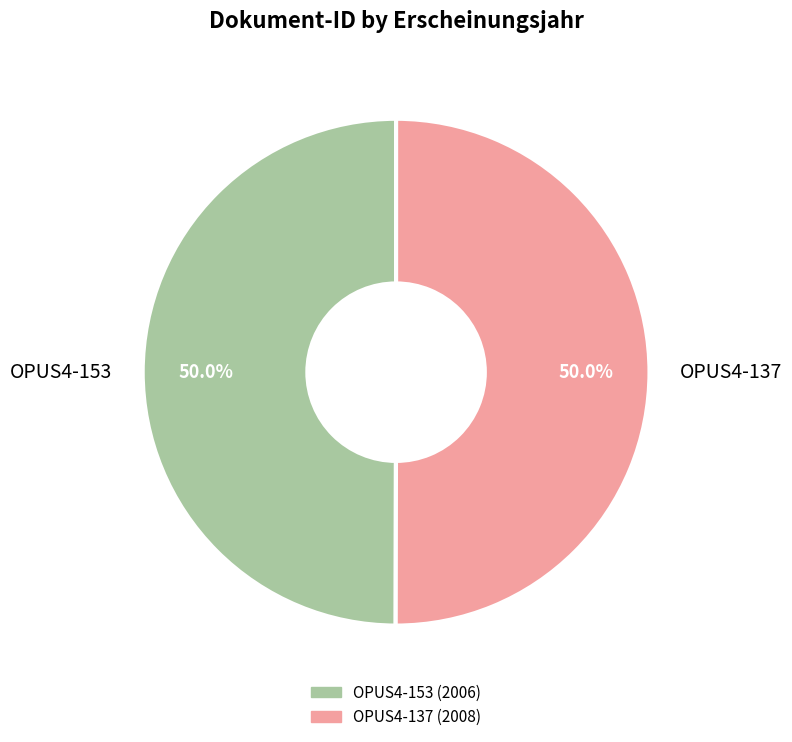

How many slices are in this pie chart?

2